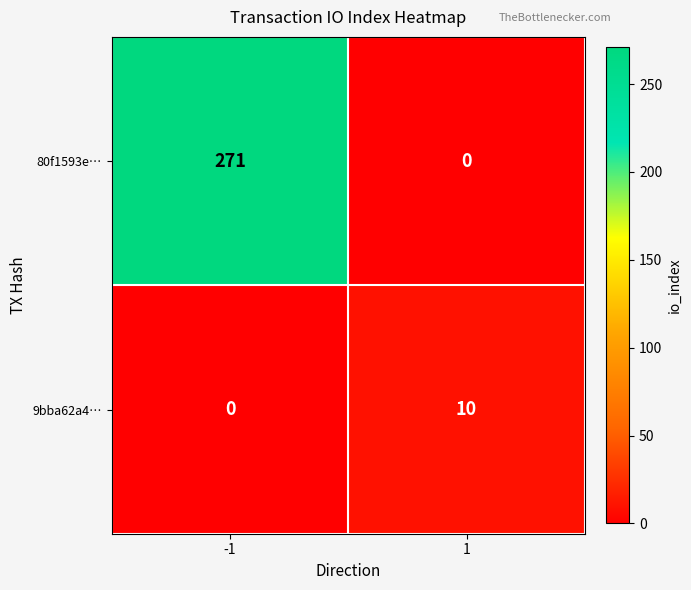

Which series has the largest total across all categories?

80f1593e…